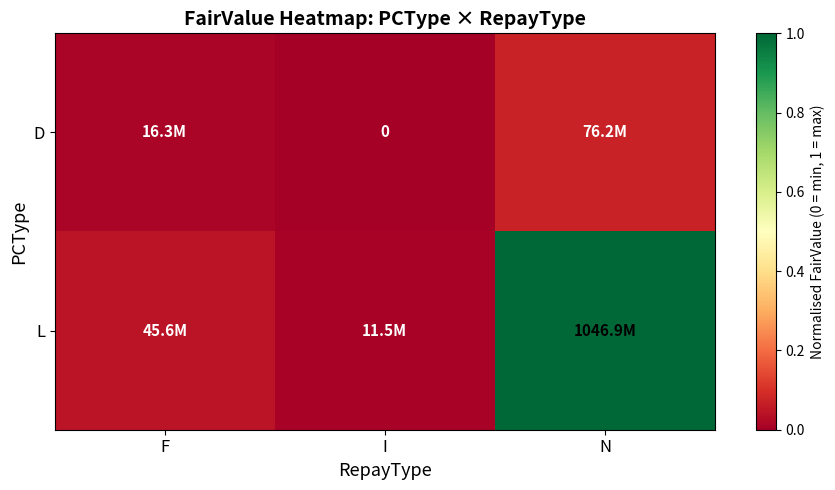

Which series has the widest spread of values?

L